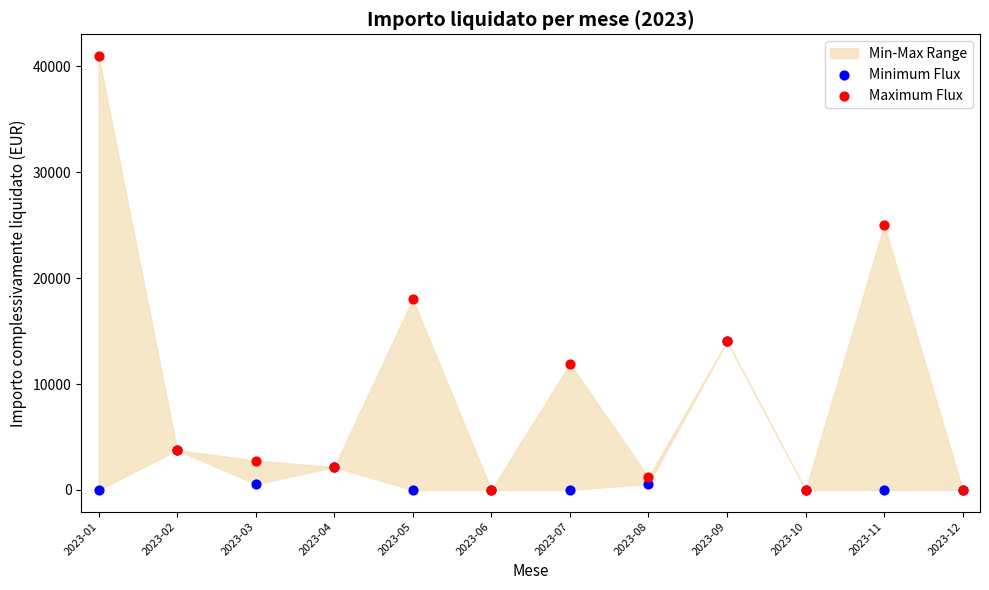

Which series reaches the maximum Y coordinate?

Maximum Flux